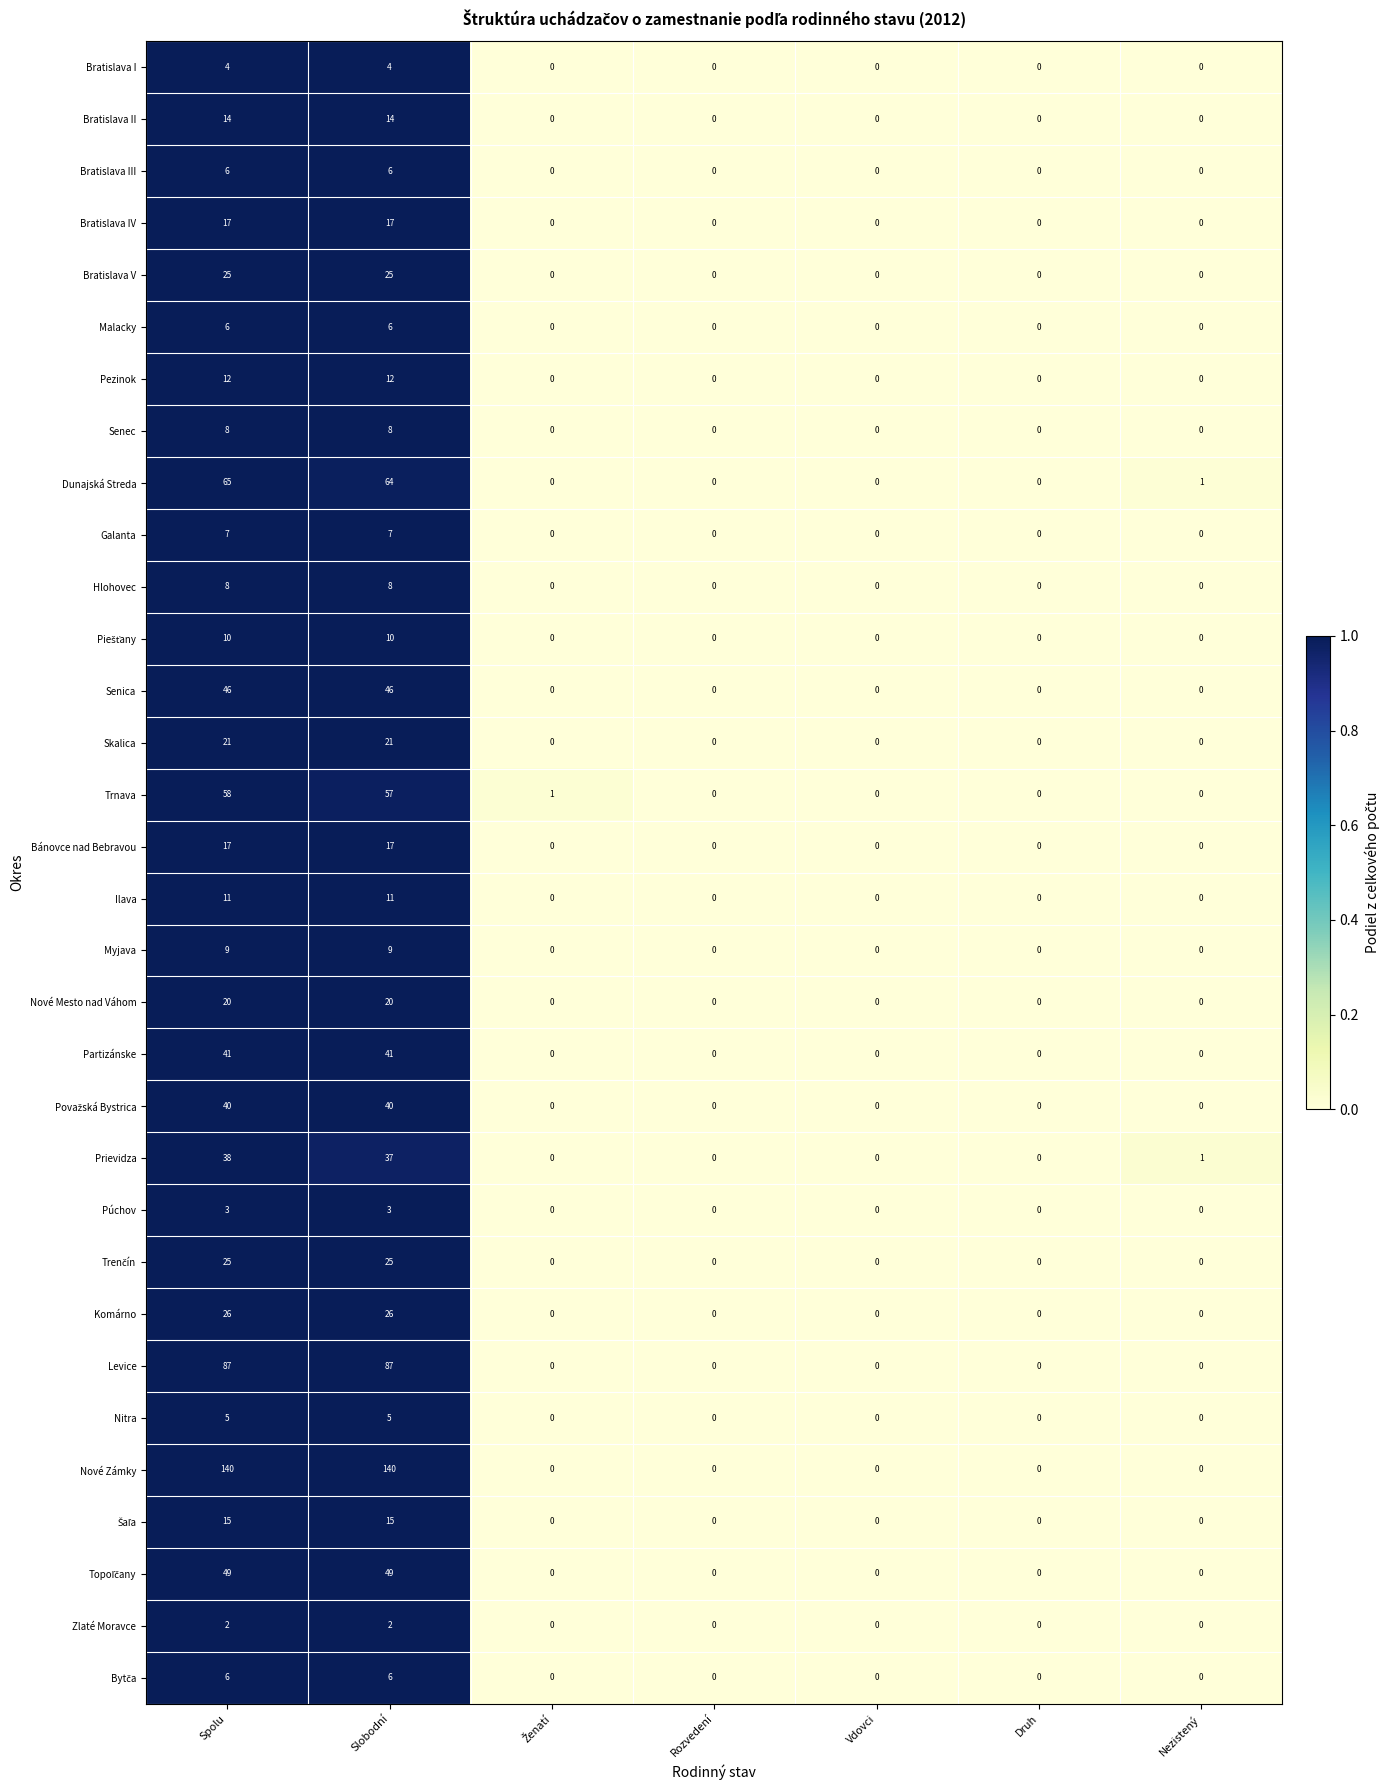

The value of Bratislava V at Druh is 0. True or false?

True